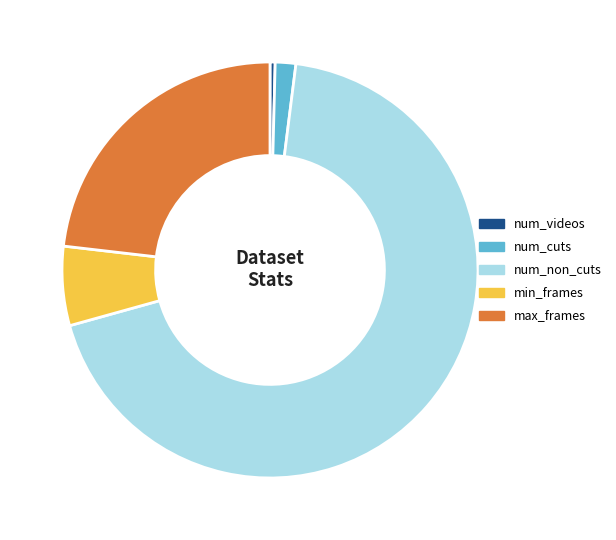

True or false: num_non_cuts accounts for 74% of the total.

False